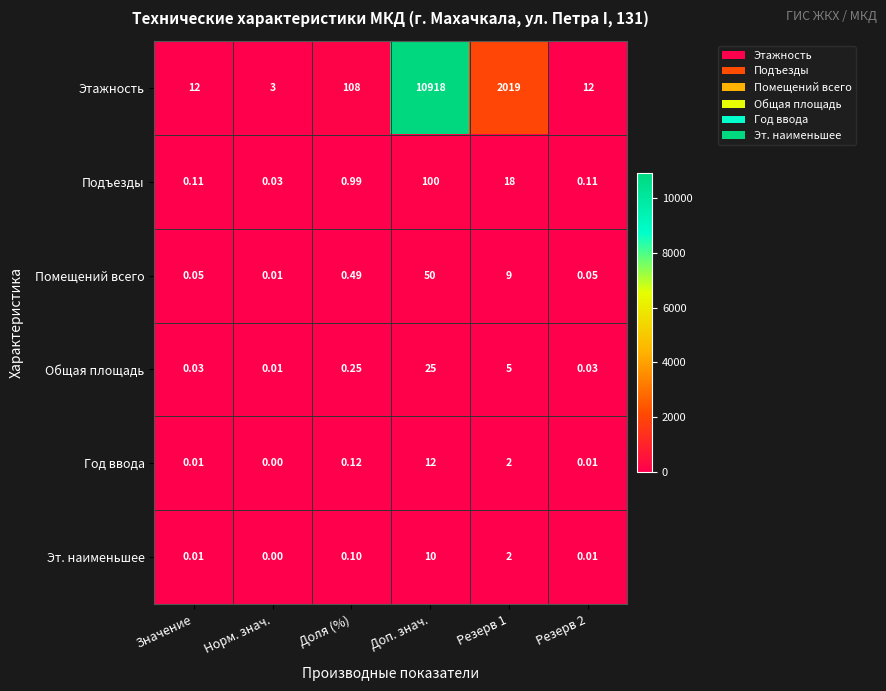

Which series changed the most between Норм. знач. and Резерв 2?

Этажность